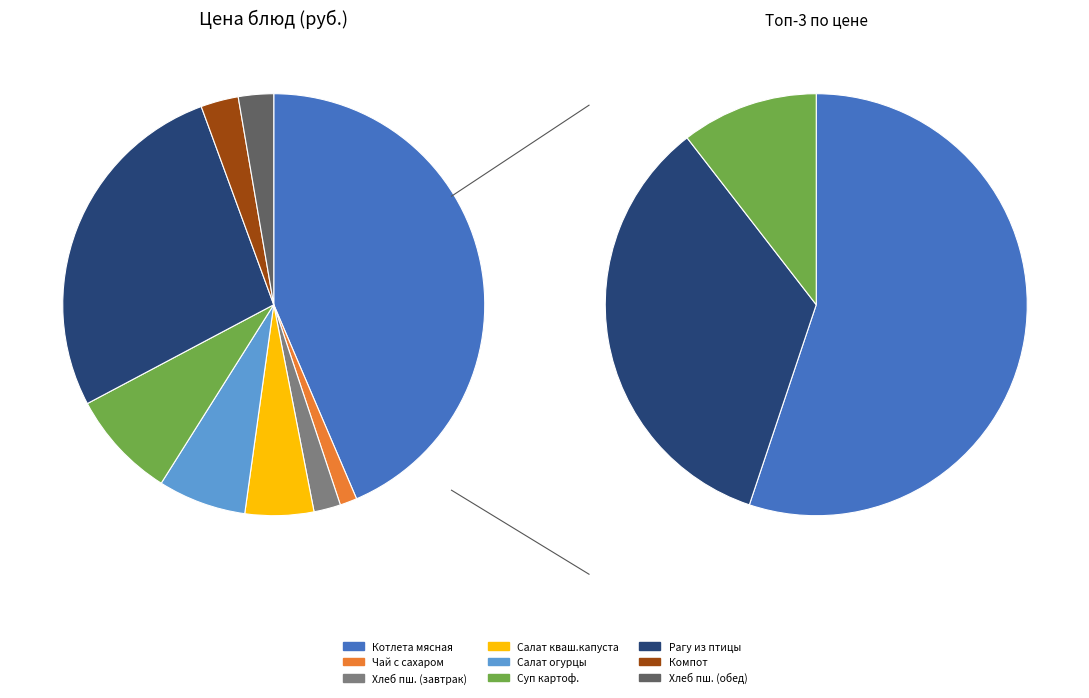

To the nearest percent, what portion does Суп картофельный с крупой (рисом) represent?

8%